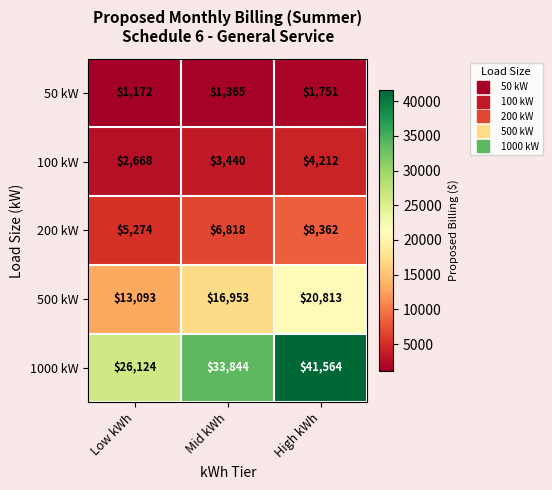

What is the difference between the 50 kW values at High kWh and Mid kWh?

386